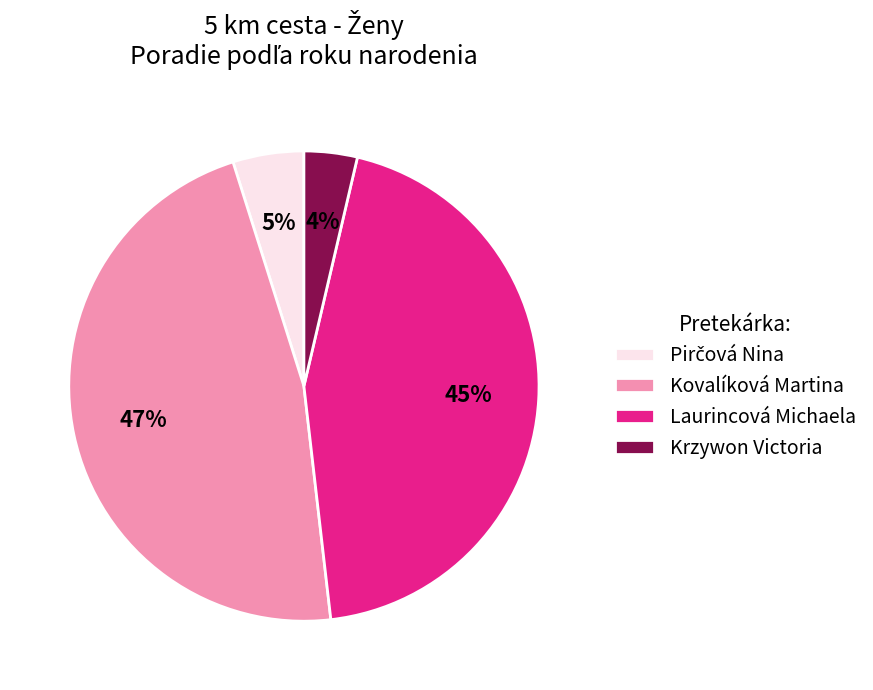

How many segments does this pie chart have?

4